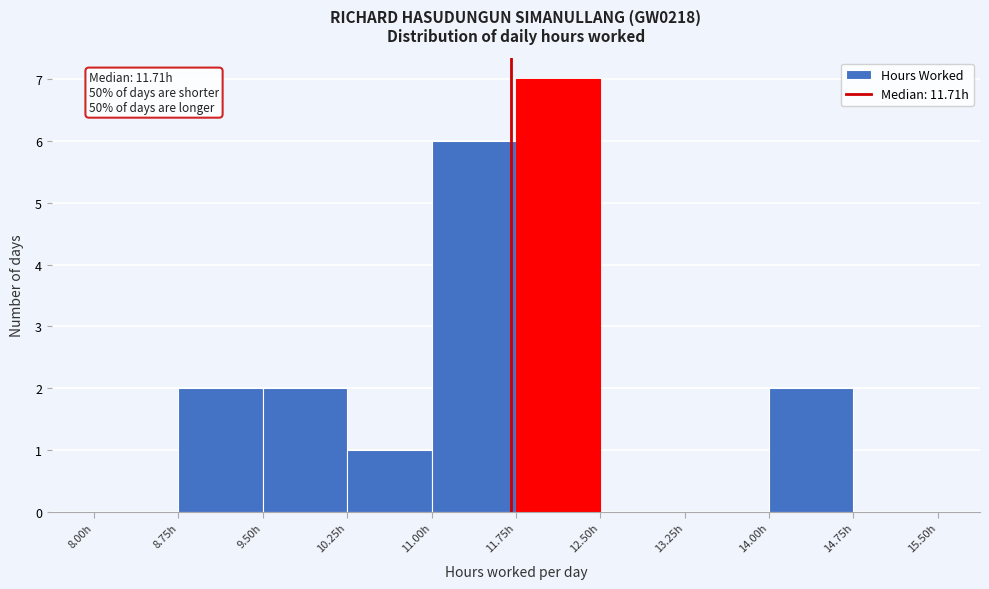

Which range on the x-axis has the tallest bar?

11.75 to 12.50